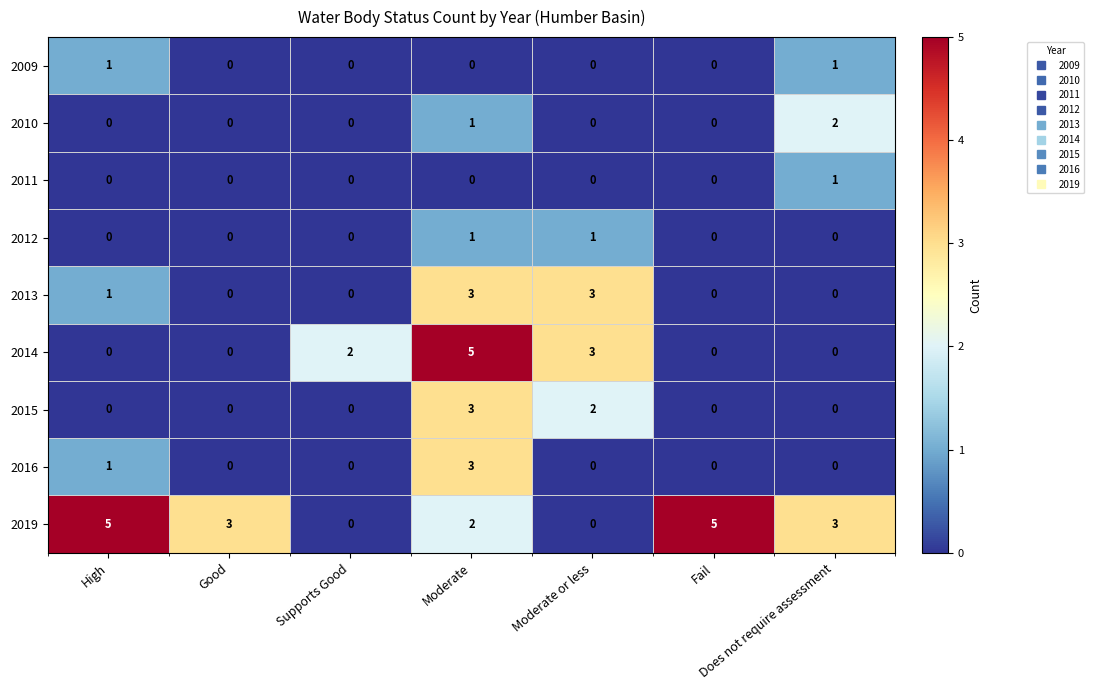

What is the spread (max minus min) of values at Good?

3